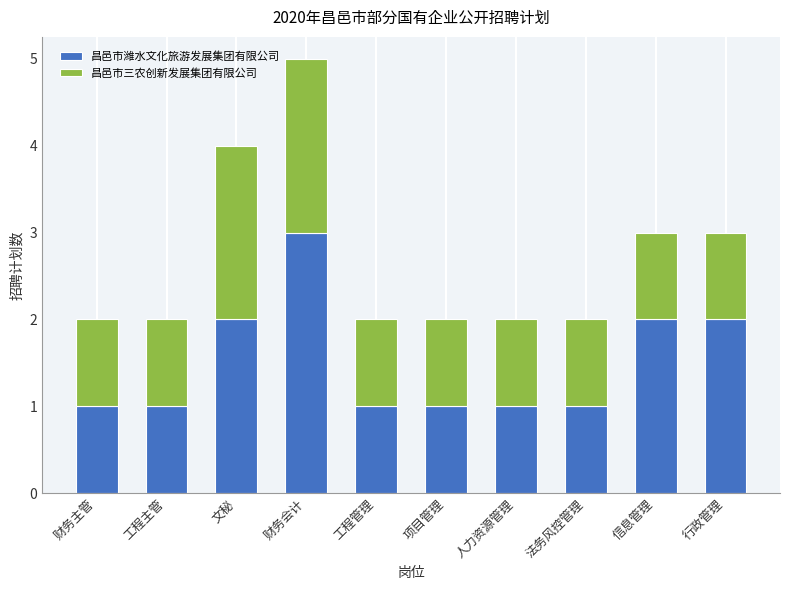

What is the highest value of the 昌邑市潍水文化旅游发展集团有限公司 series?

3